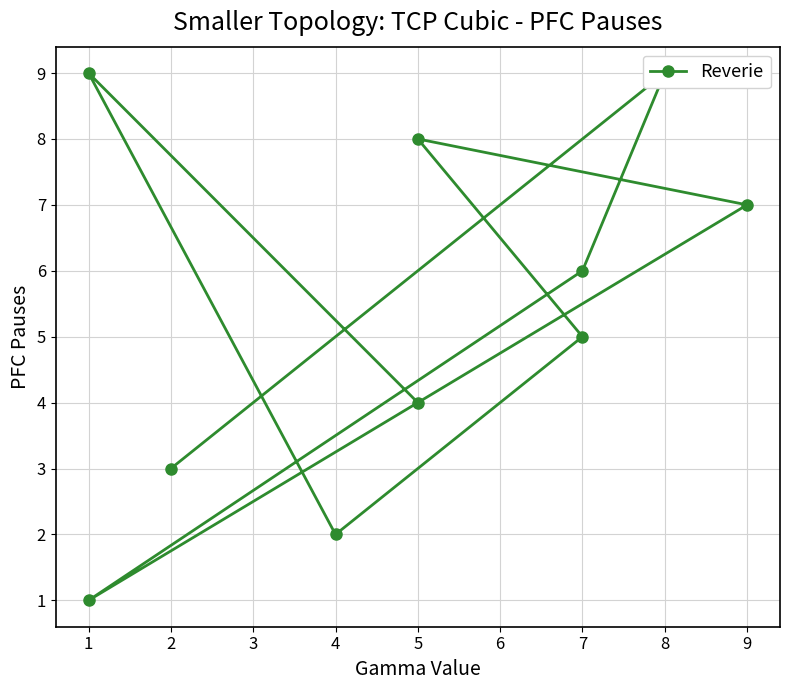

How many lines are shown in the chart?

1